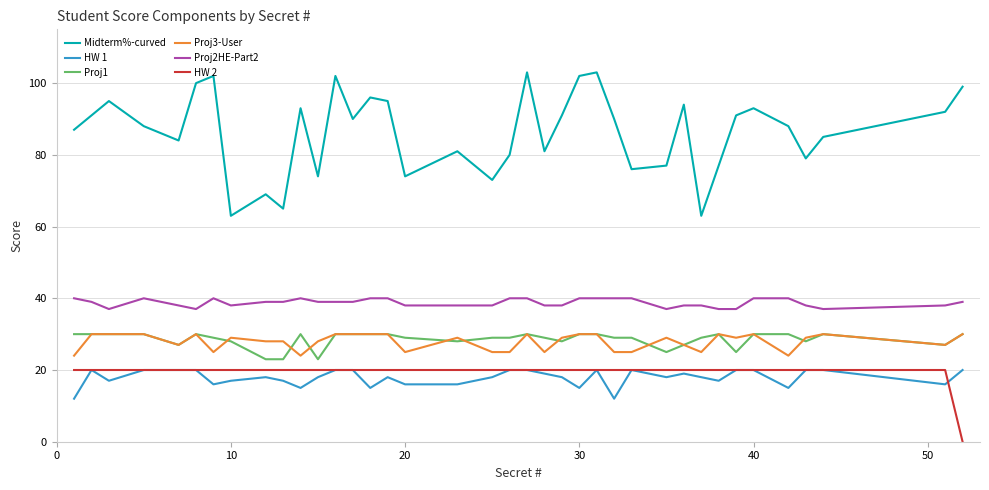

Which series has the widest spread of values?

Midterm%-curved